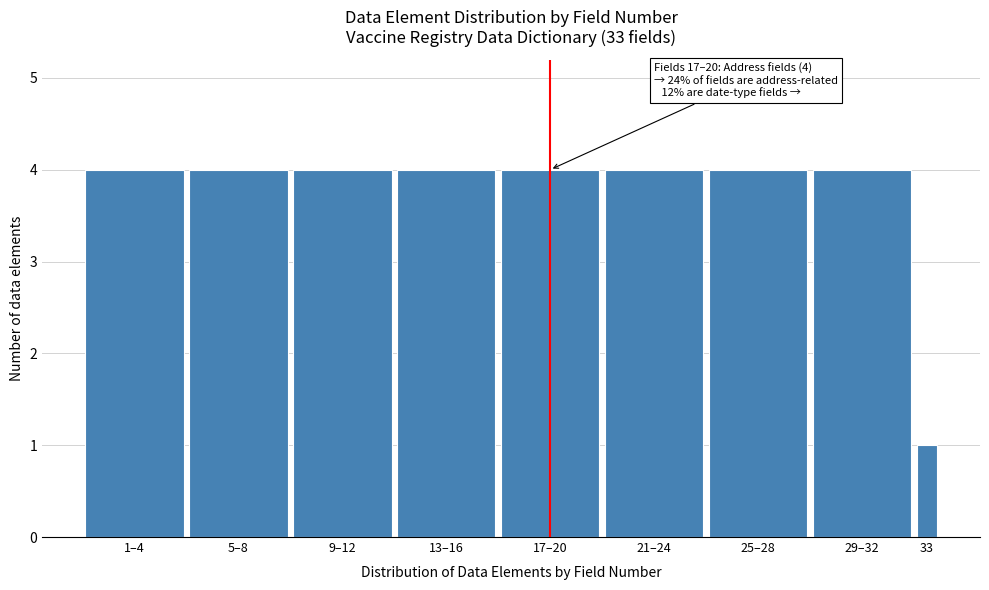

Reading left to right, transcribe all the data shown in this chart.

4	4	4	4	4	4	4	4	1